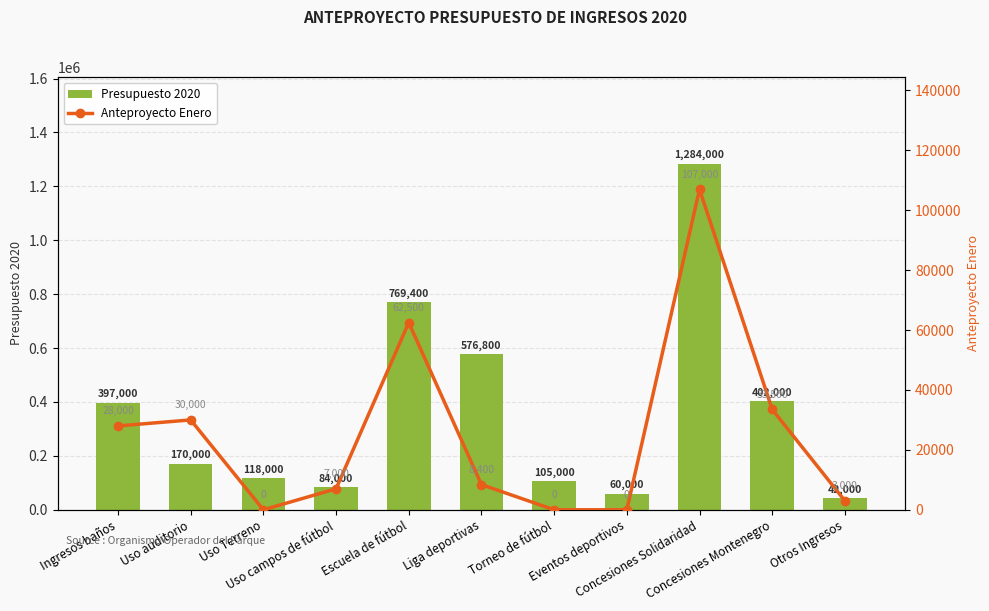

Rank the categories by Presupuesto 2020 value from highest to lowest.

Concesiones Solidaridad, Escuela de fútbol, Liga deportivas, Concesiones Montenegro, Ingresos baños, Uso auditorio, Uso Terreno, Torneo de fútbol, Uso campos de fútbol, Eventos deportivos, Otros Ingresos